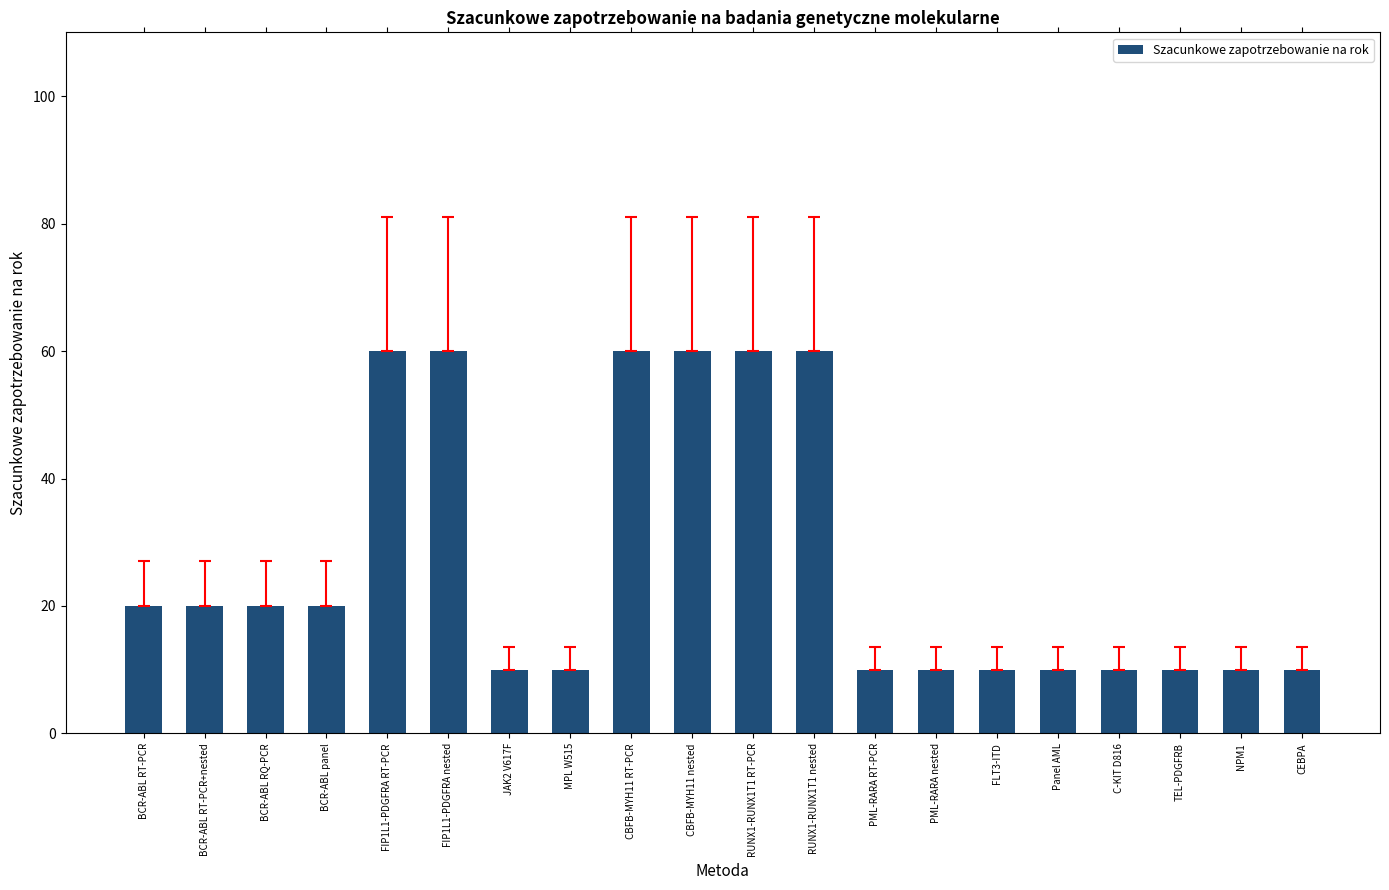

Reading left to right, what are all the values shown in this chart?

20	20	20	20	60	60	10	10	60	60	60	60	10	10	10	10	10	10	10	10